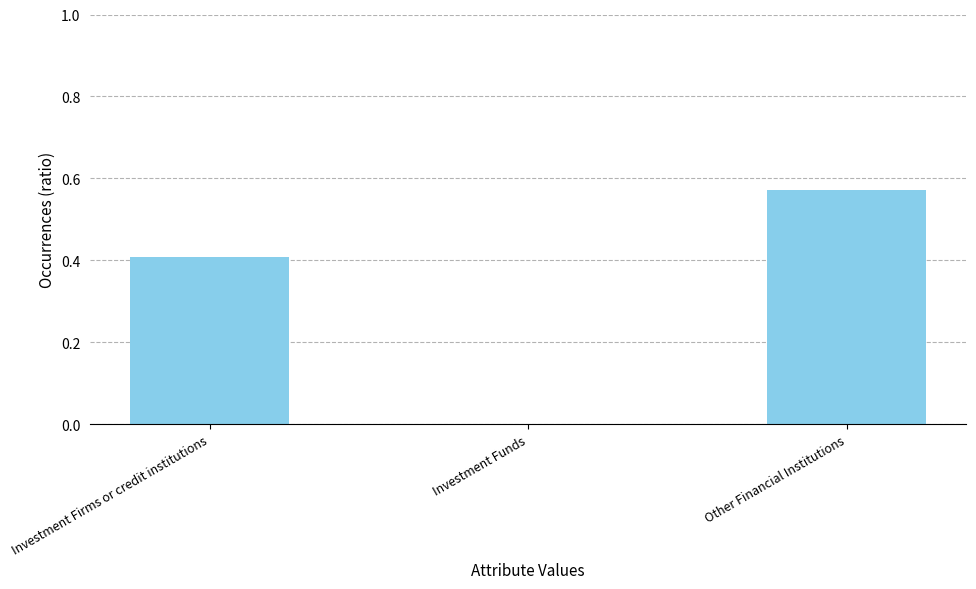

What is the sum of all values?

1.0